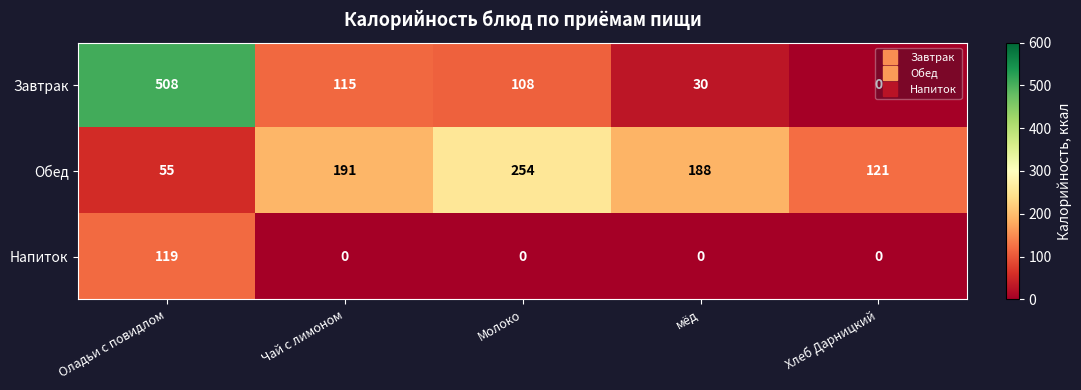

What is the maximum value for Завтрак?

508